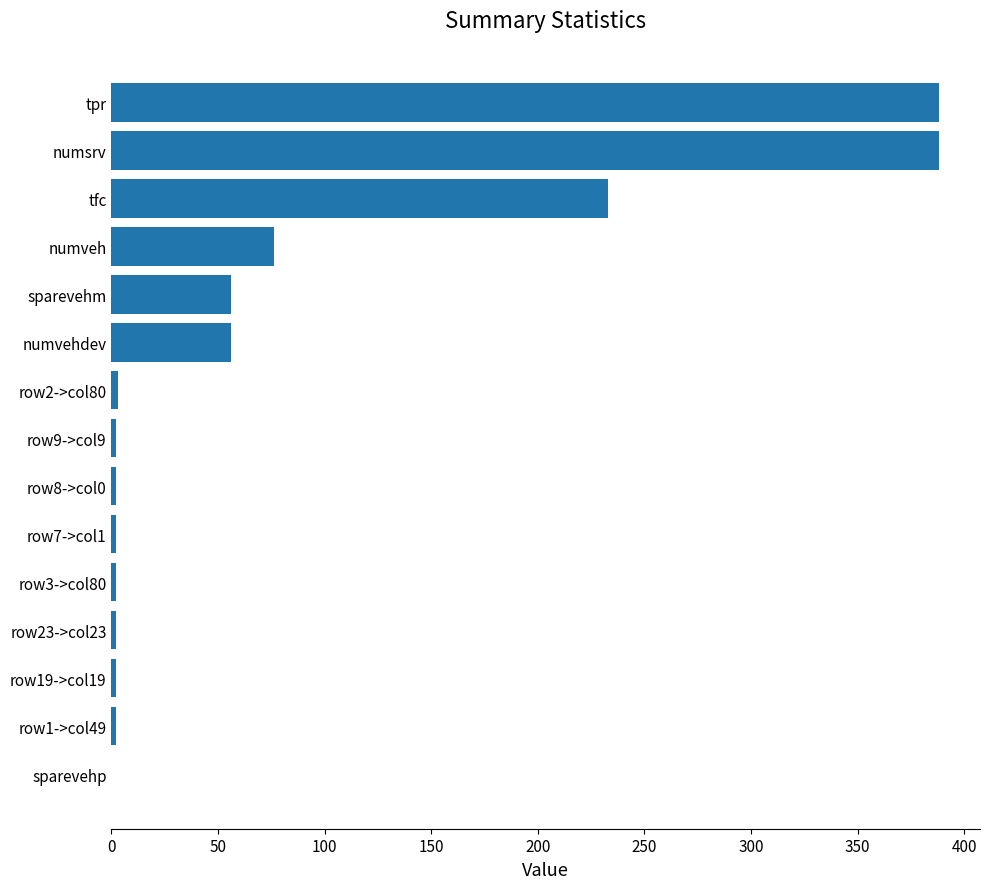

The value at sparevehp is 0. True or false?

True